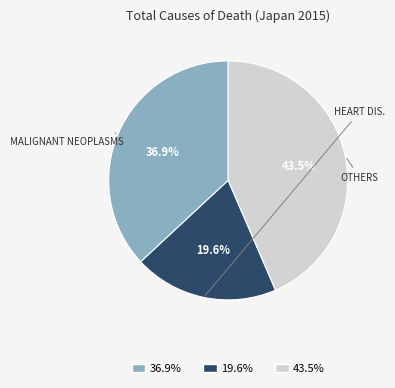

Does any single category account for the majority?

No